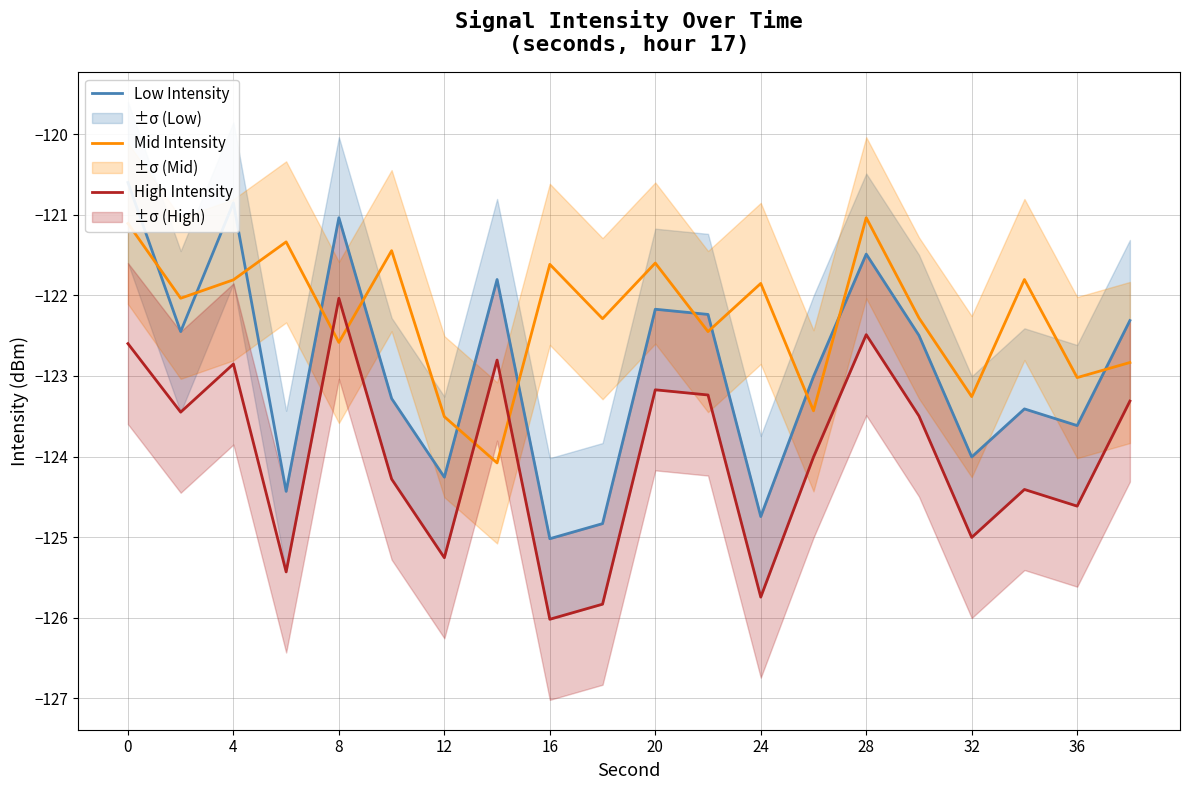

What is the minimum value for High Intensity?

-126.0